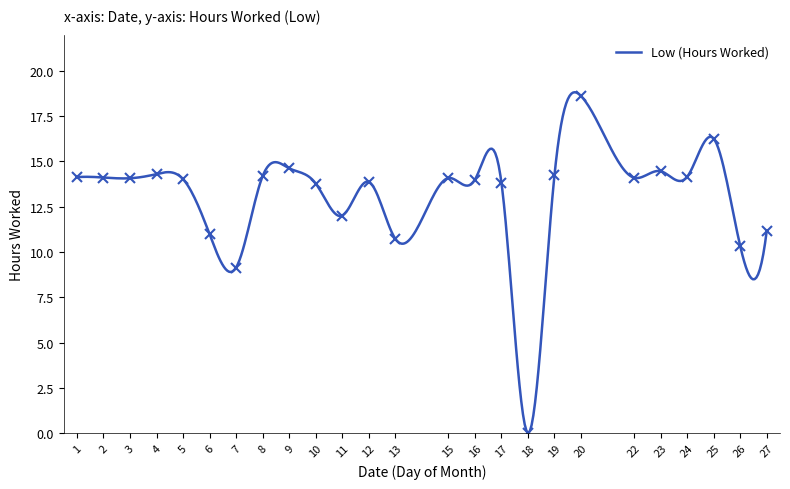

Is it true that the value at 26 is 2.1?

False